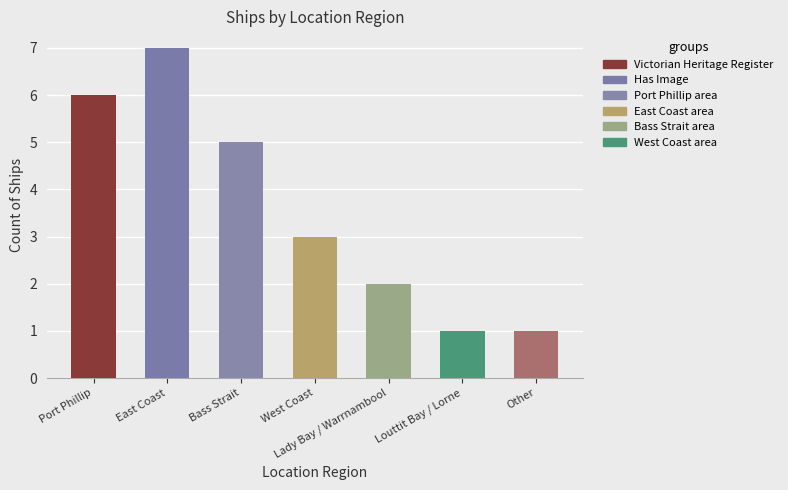

What is the difference between the maximum and minimum values in the Victorian Heritage Register series?

3